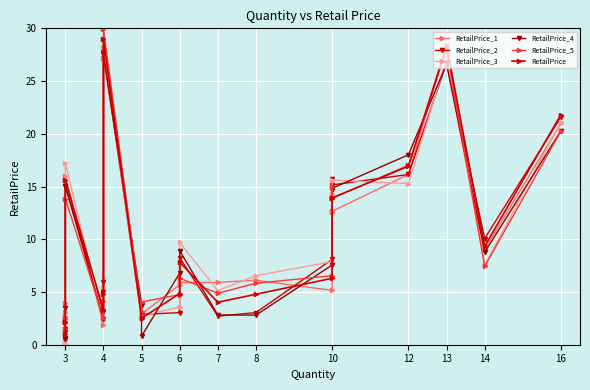

What is the value of the RetailPrice_5 point at the 5th from the left?

2.5